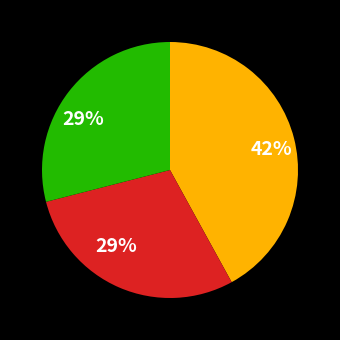

To the nearest percent, what is the difference between the largest and smallest slice percentages?

13%